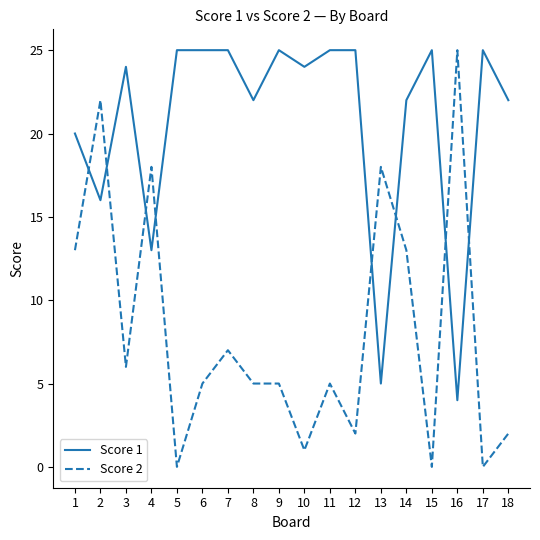

The value of Score 1 at 14 is 14. True or false?

False